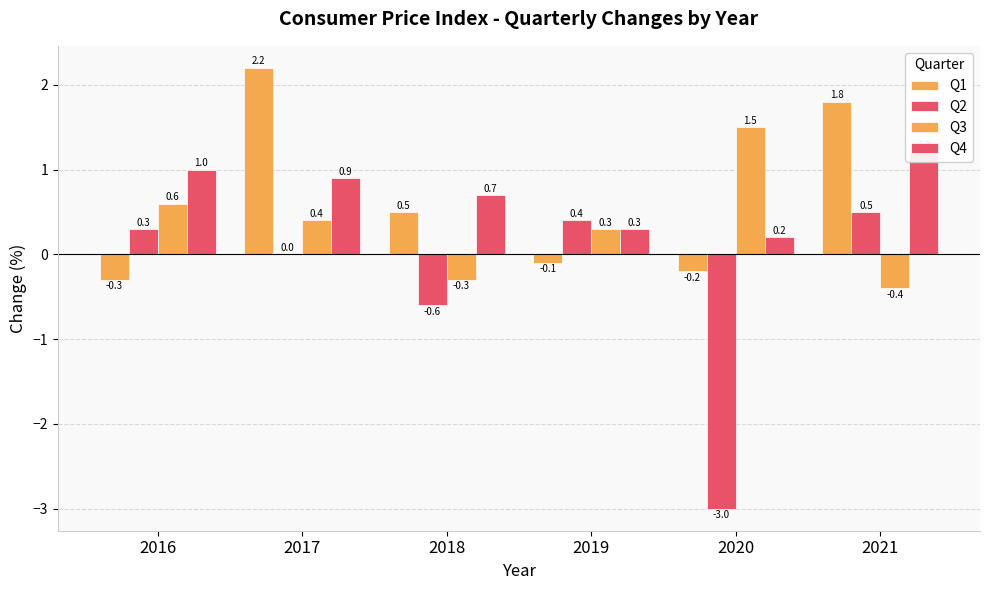

Where is Q1 nearest to the value 0?

2019